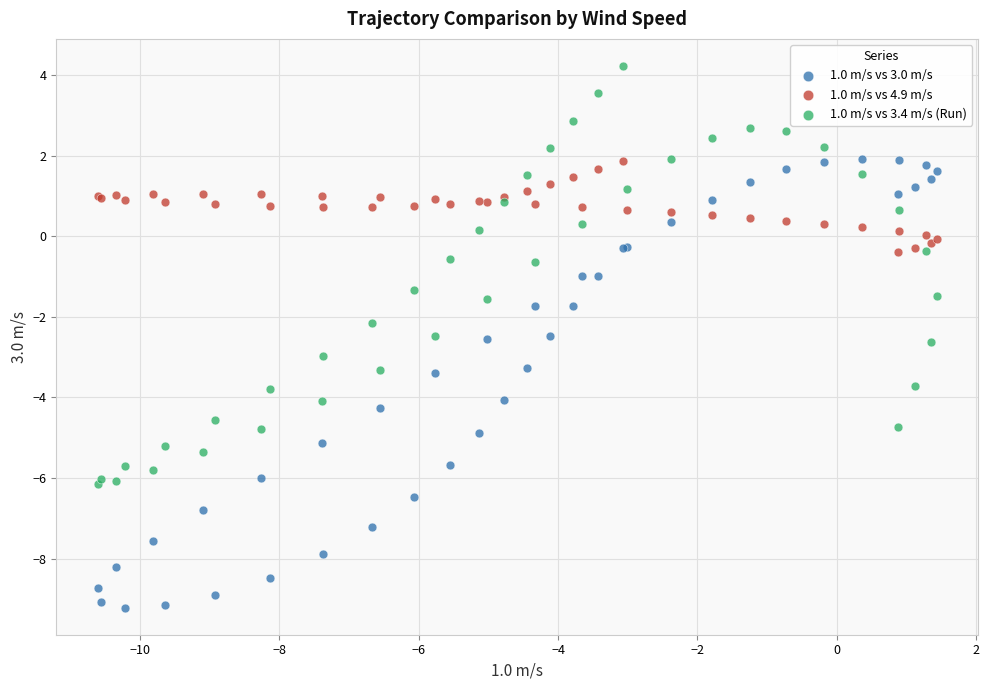

What are all the series names shown in the legend?

1.0 m/s vs 3.0 m/s, 1.0 m/s vs 4.9 m/s, 1.0 m/s vs 3.4 m/s (Run)